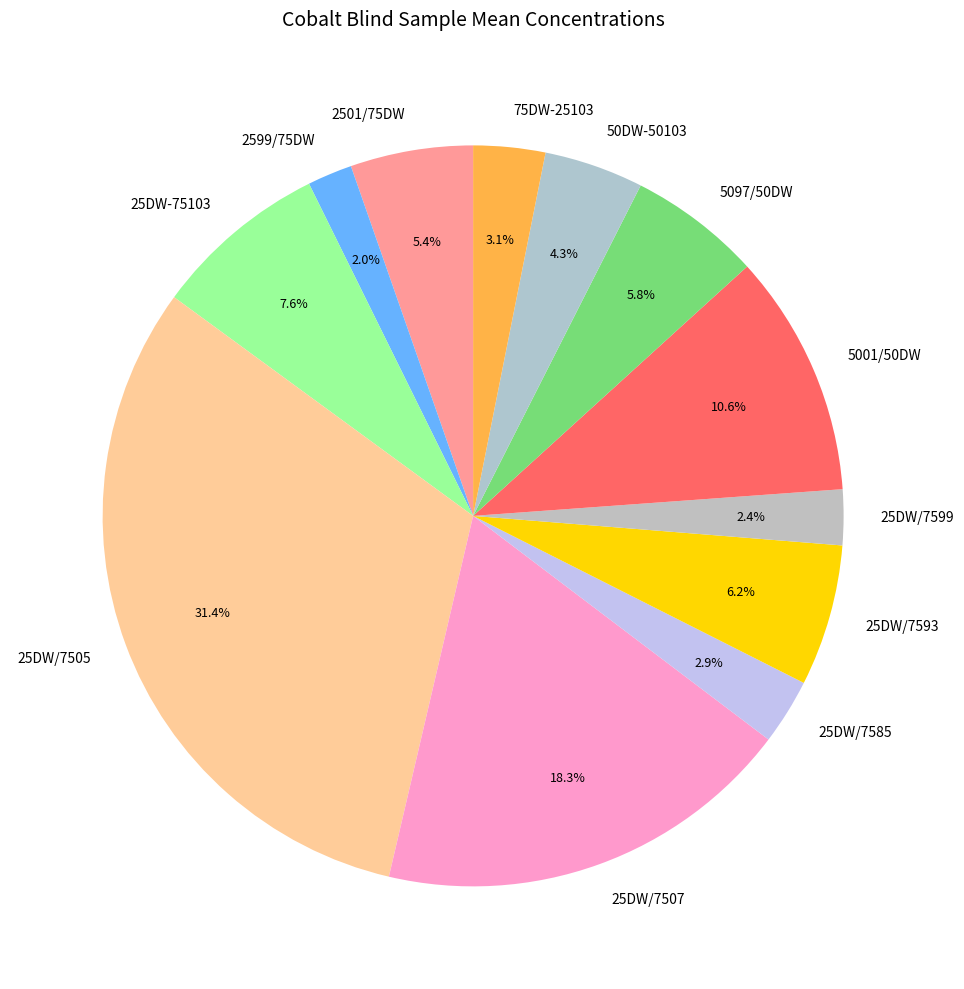

To the nearest percent, what portion does 2501/75DW represent?

5%